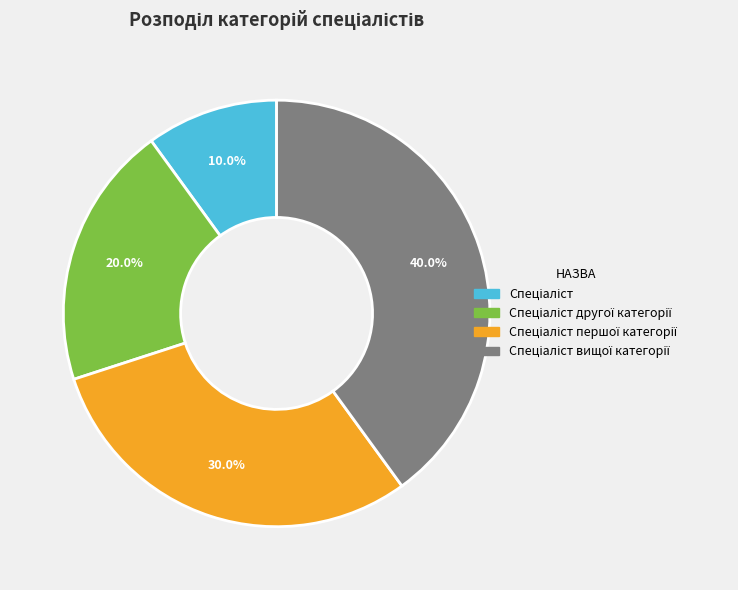

Is there any slice that represents more than half of the pie?

No